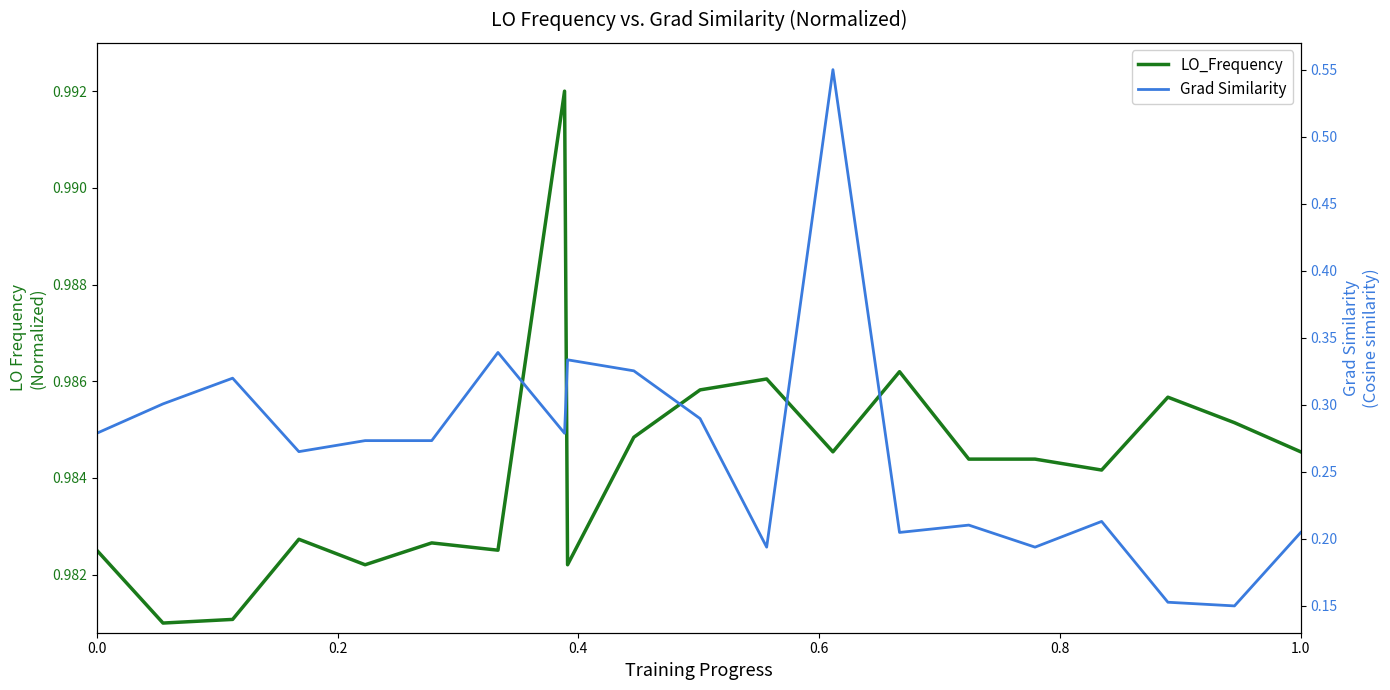

Is the value of LO_Frequency at 10 greater than the value of Grad Similarity at 0.6?

Yes